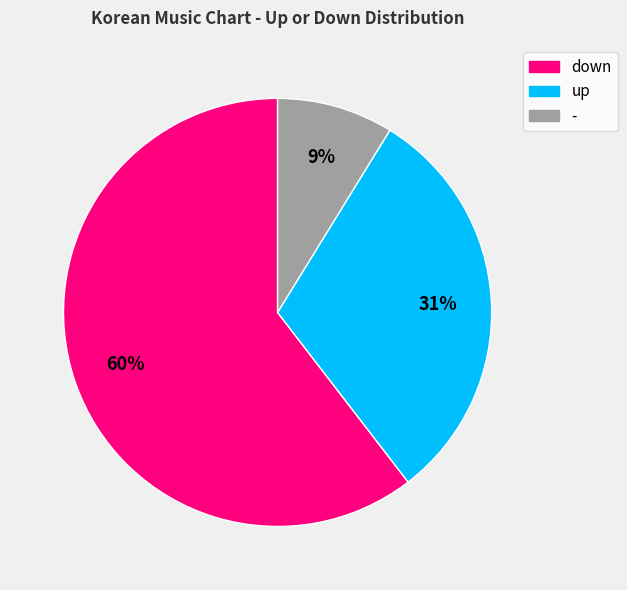

To the nearest percent, what percentage of the pie is down?

60%